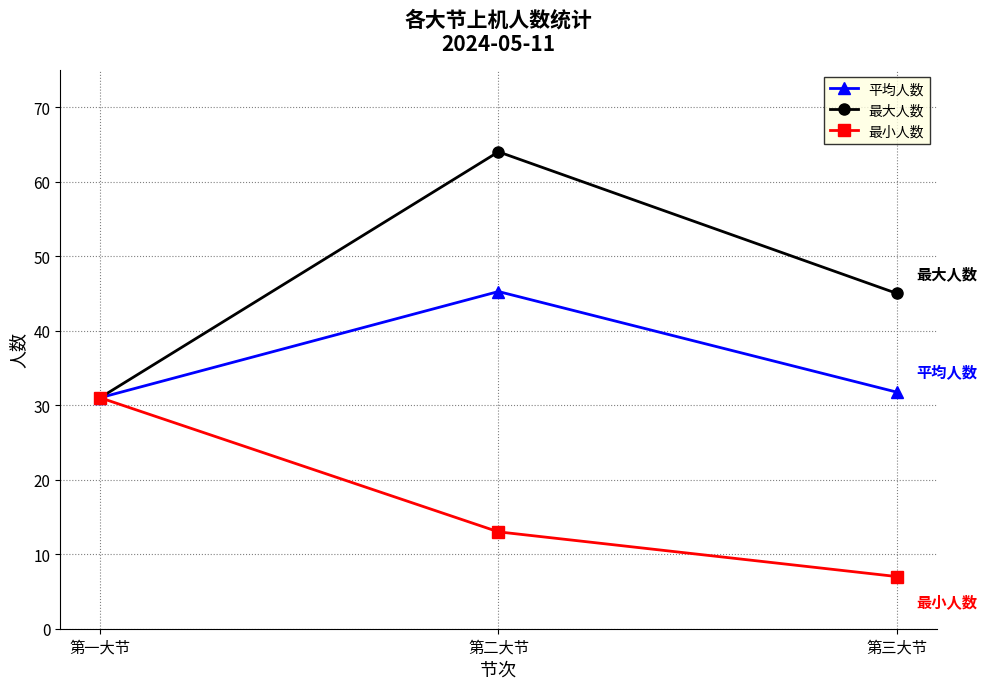

What is the difference between the 最小人数 values at 第三大节 and 第二大节?

6.0